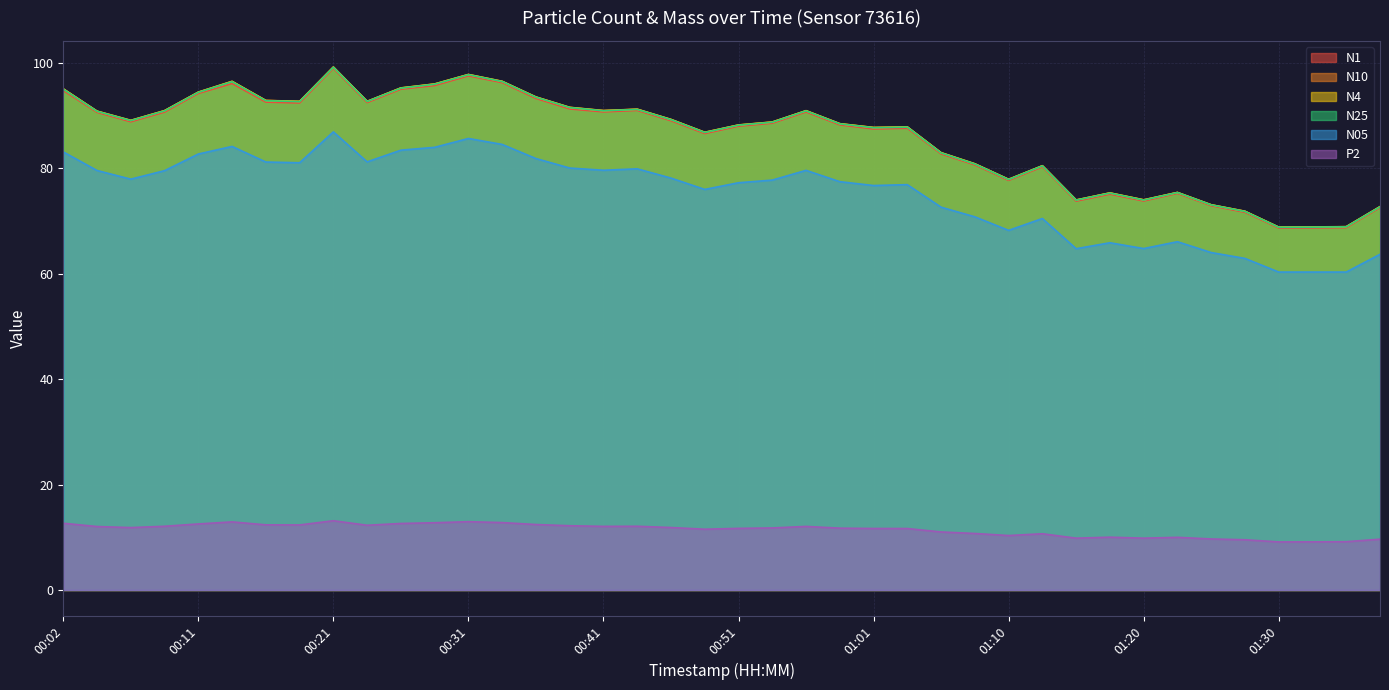

What is the value of the N1 point at the 12th from the left?

95.7